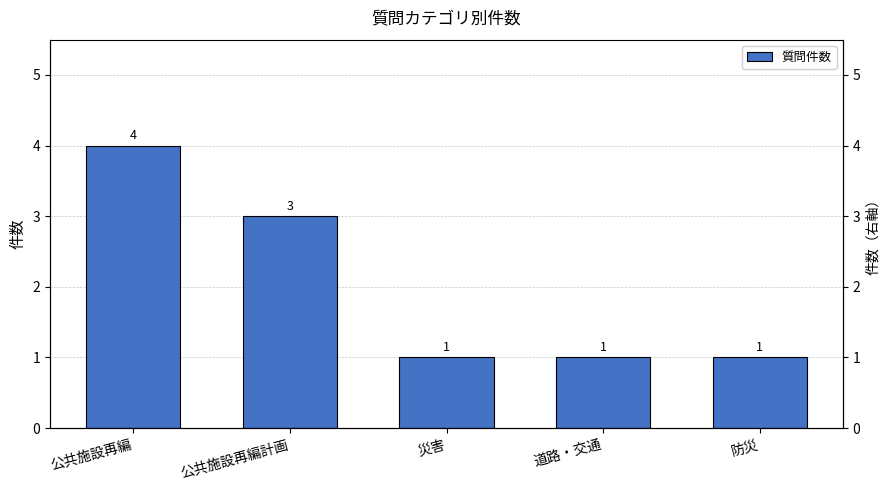

What is the smallest value displayed?

1